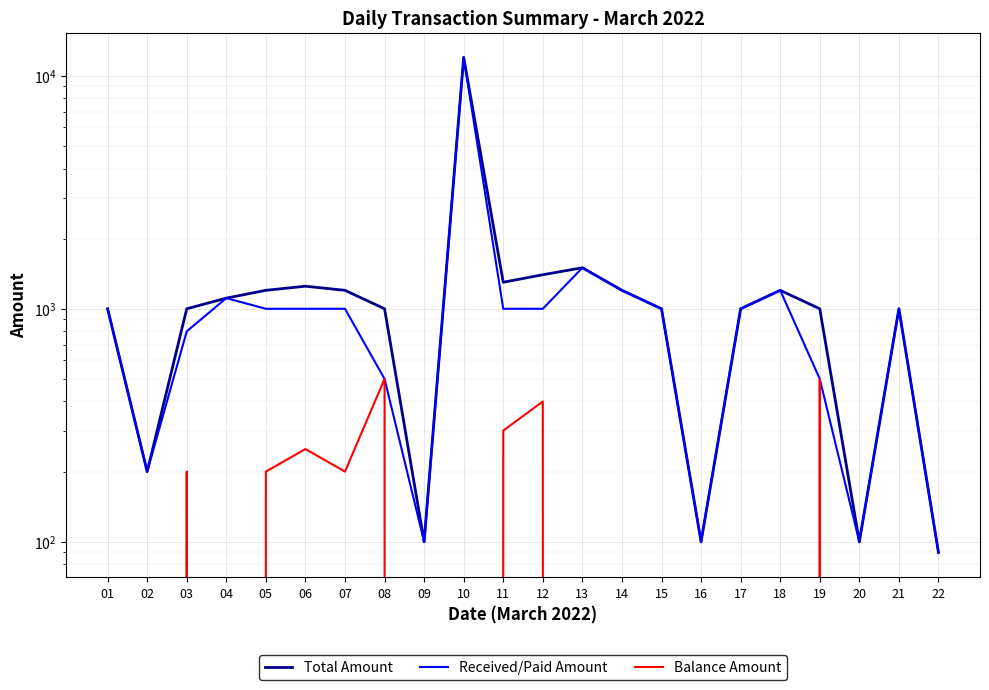

Read the Total Amount value at 07.

1200